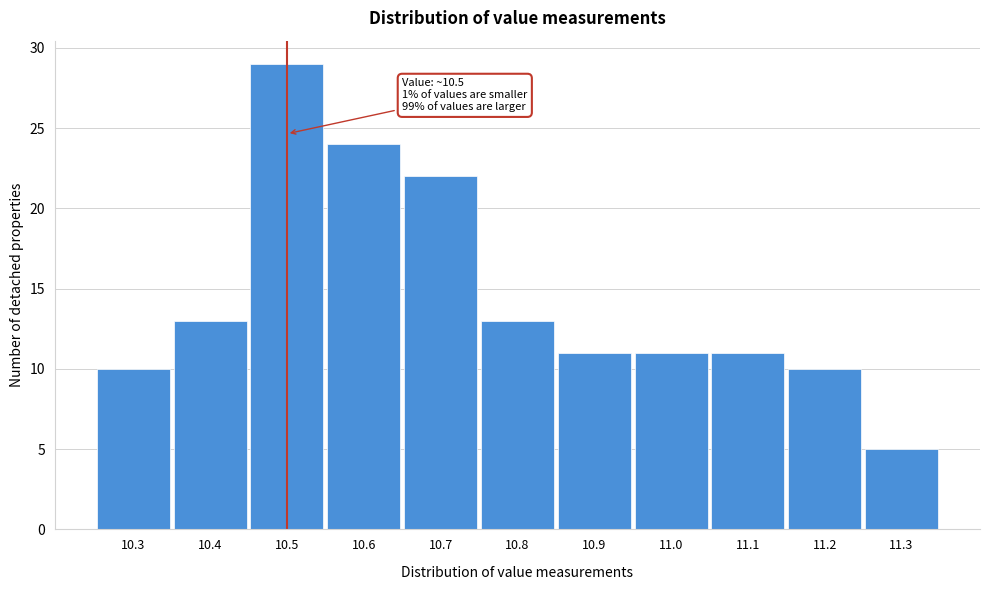

Over which range of the x-axis is the bar tallest?

10.45 to 10.55